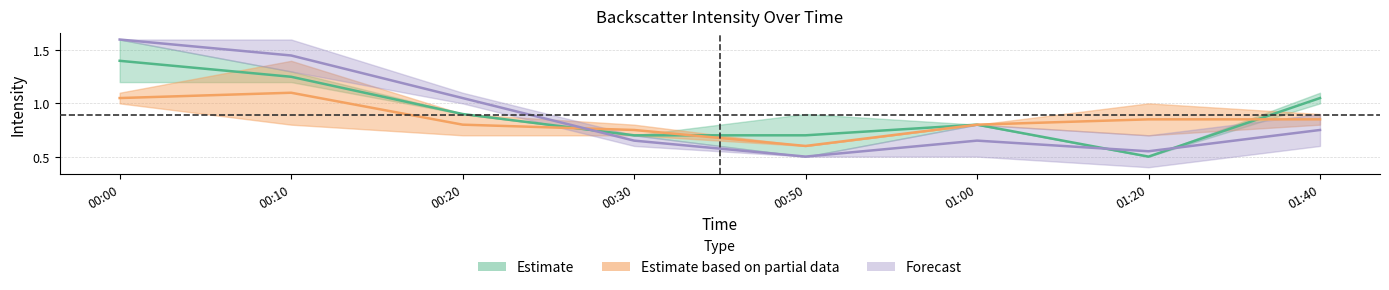

At which label does Estimate reach its minimum?

01:20